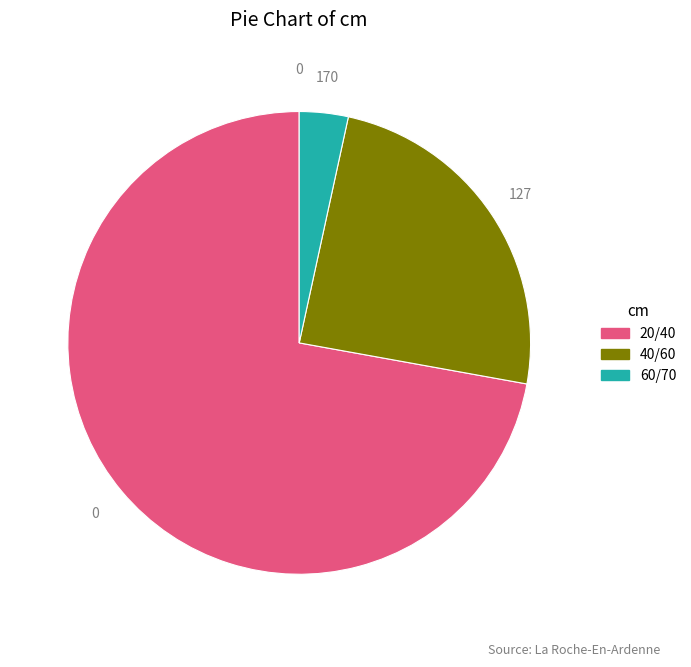

Does 60/70 account for over 50% of the chart?

No